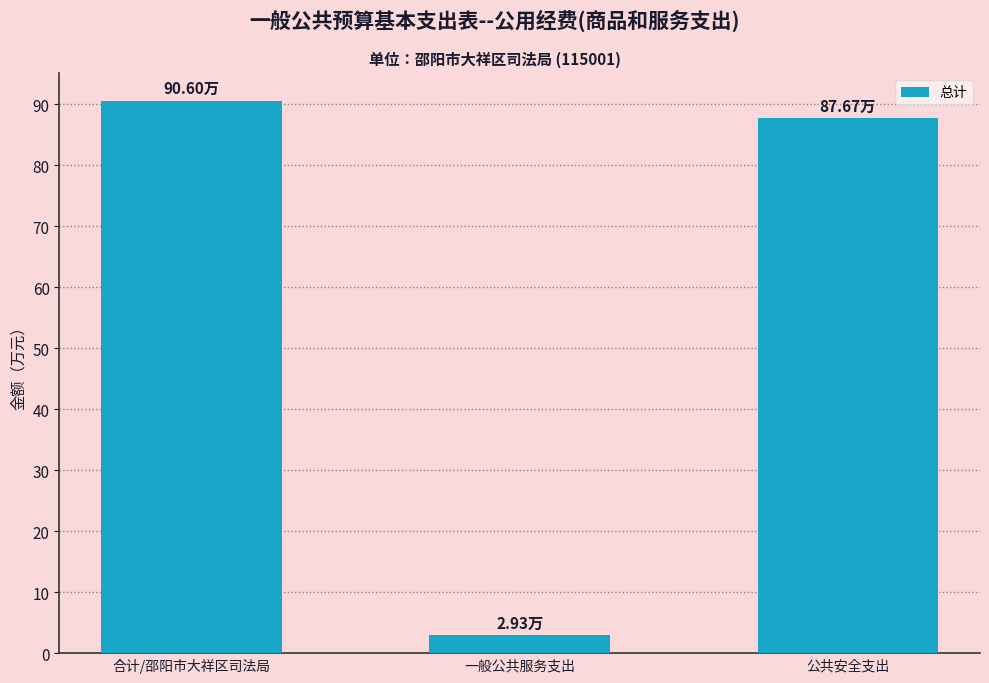

The value at 合计/邵阳市大祥区司法局 is 155.0. True or false?

False